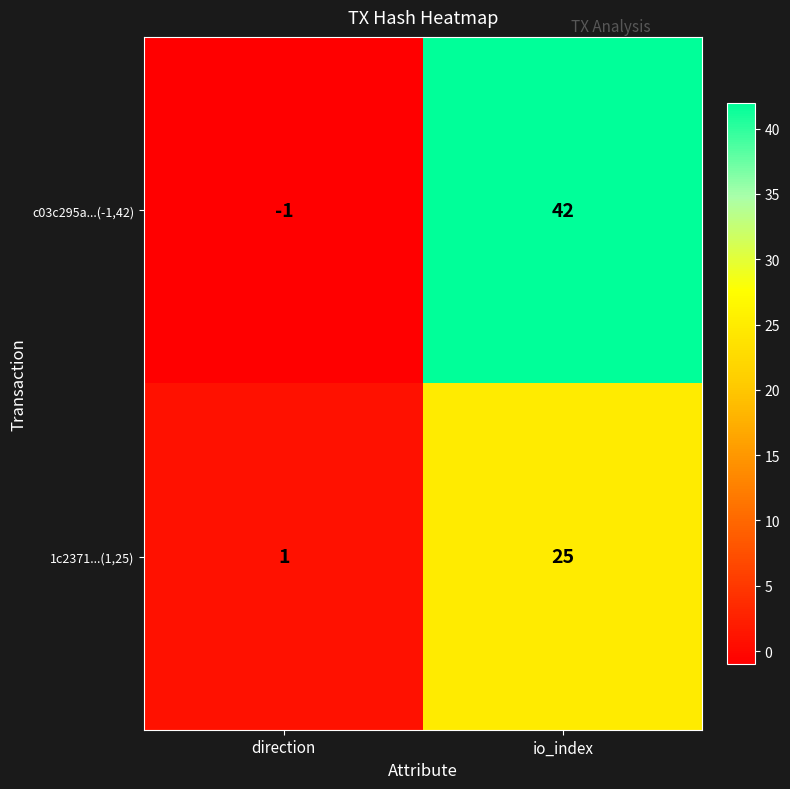

True or false: 1c2371...(1,25) has a value of 25 at io_index.

True